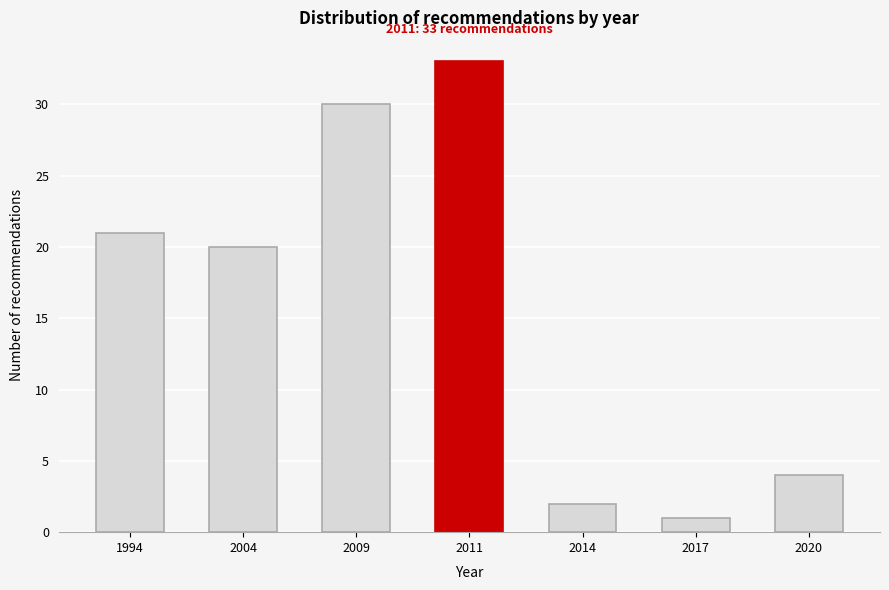

Reading left to right, extract all data points from this chart.

21	20	30	33	2	1	4